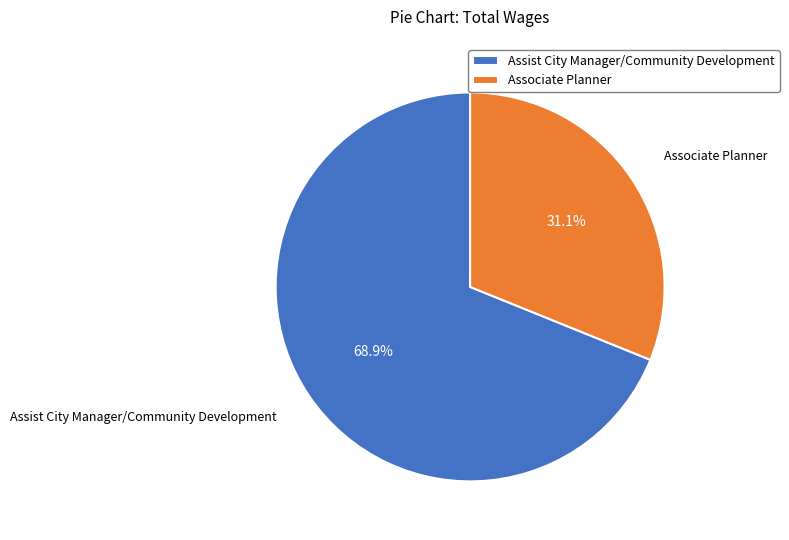

Count the number of slices in the pie.

2